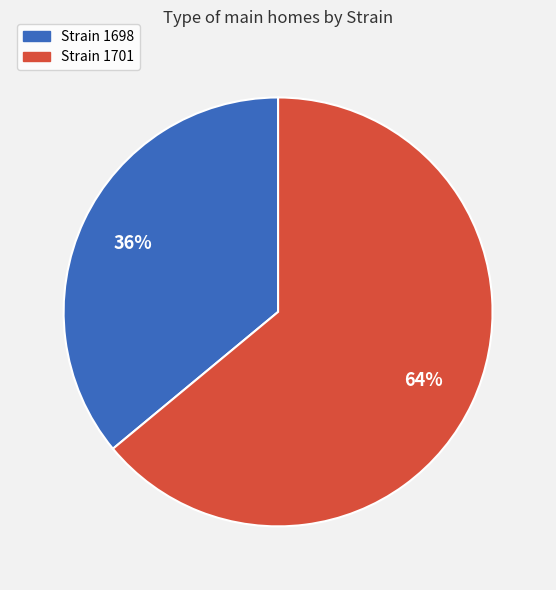

How many slices are in this pie chart?

2